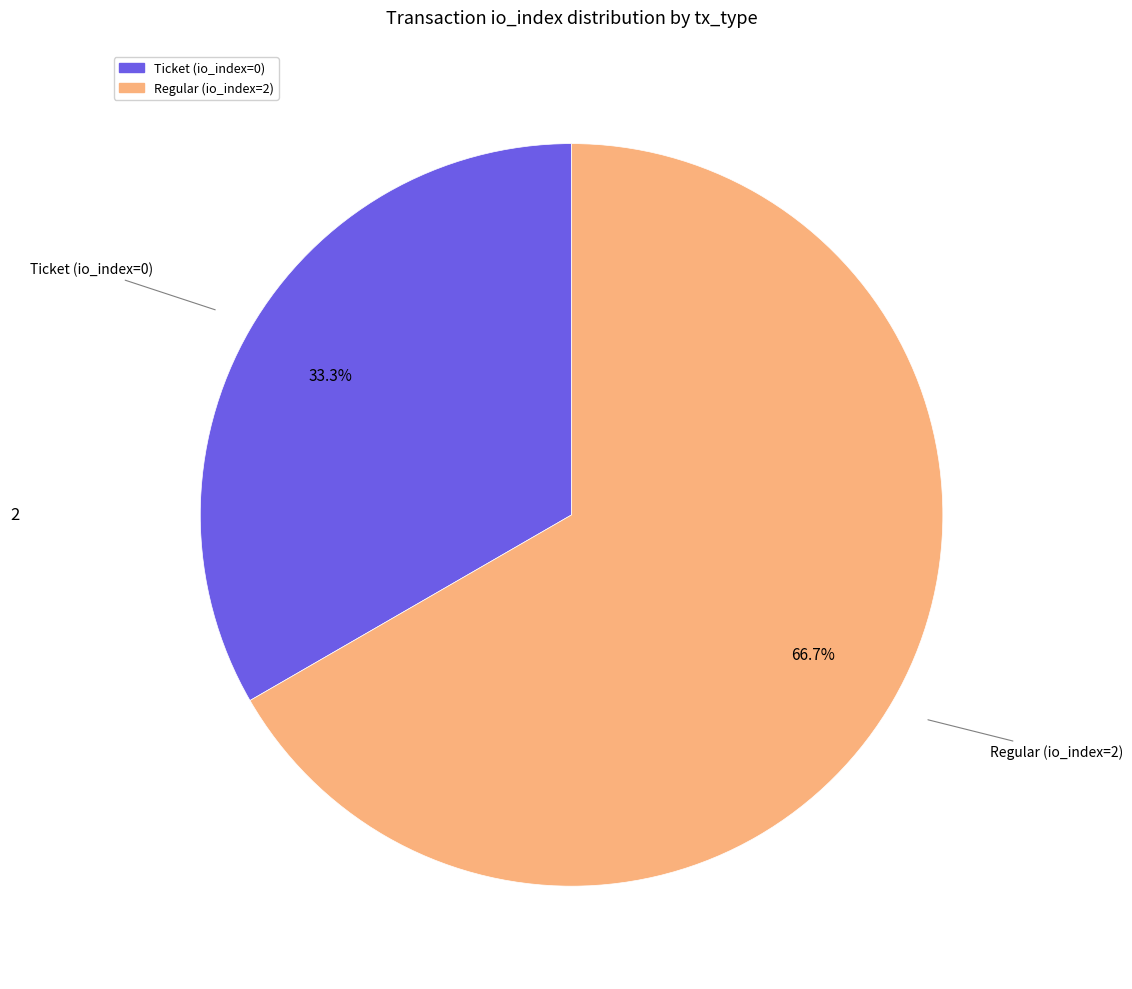

Which category has the smallest portion of the pie?

Ticket